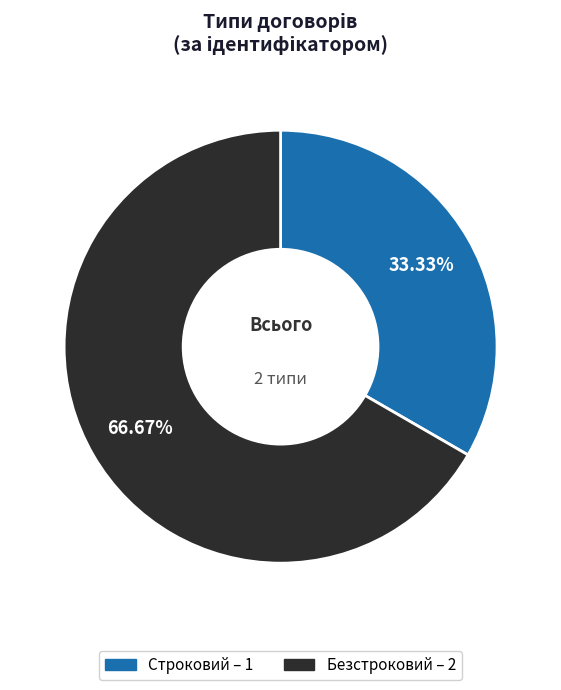

To the nearest percent, what is the difference between the Строковий and Безстроковий slice percentages?

33%